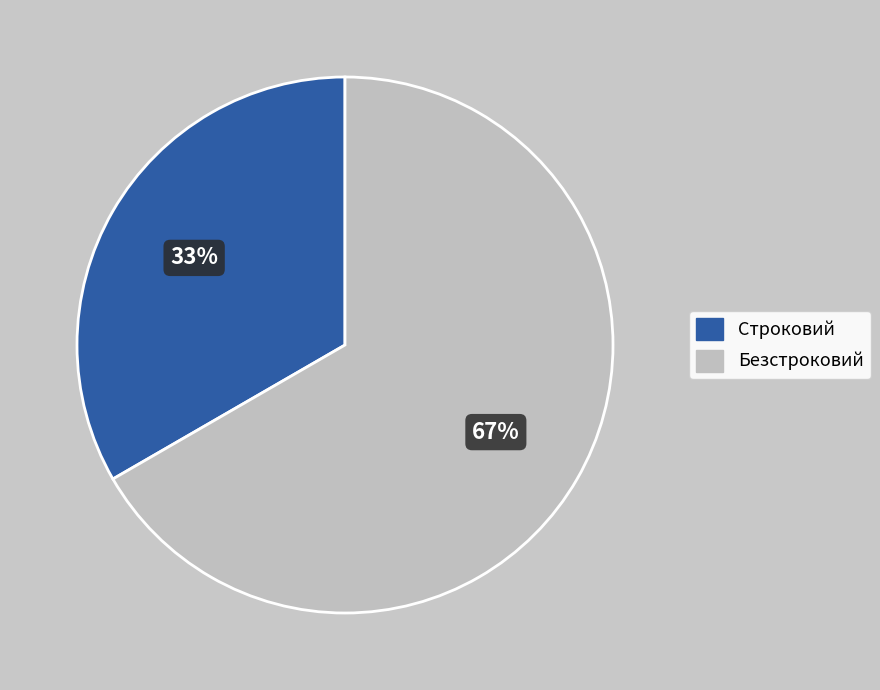

What is the smallest slice in the pie chart?

Строковий